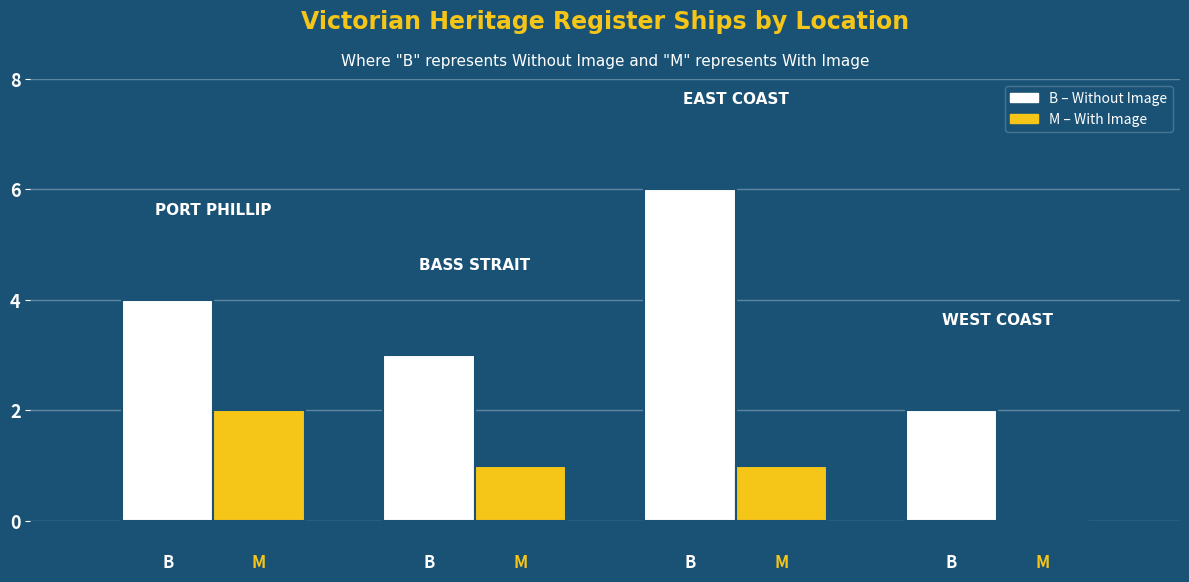

What is the greatest value displayed?

6